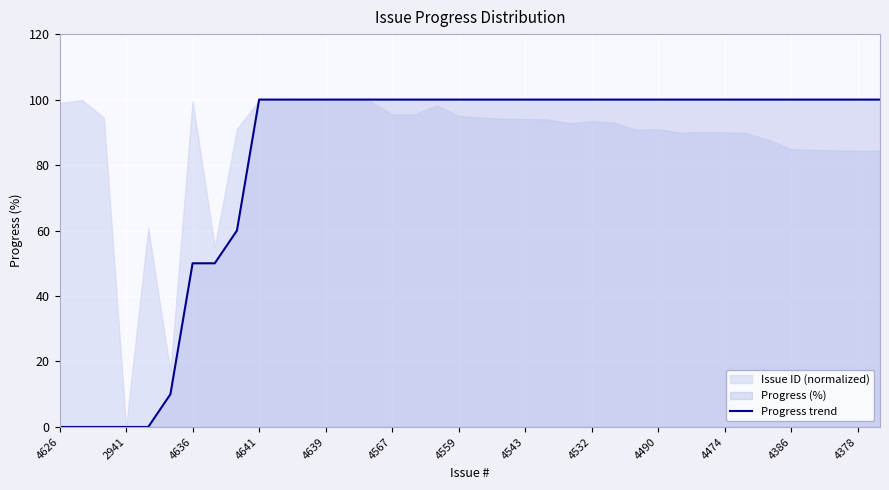

The Progress trend series shows 100 at 4490. True or false?

True